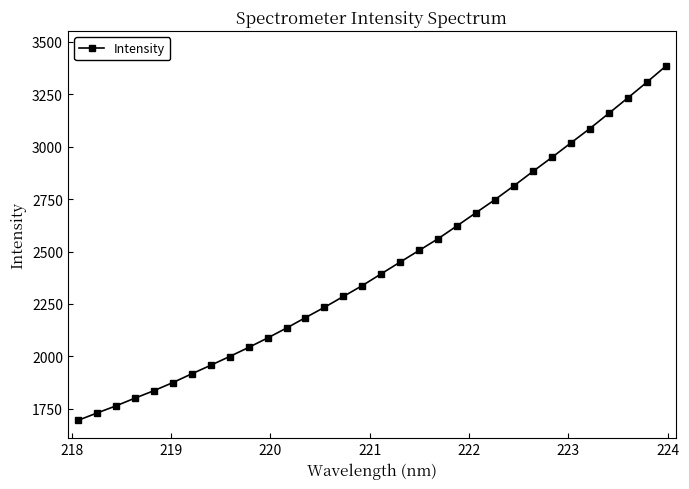

True or false: there are more than 2 points higher than both neighbors.

False